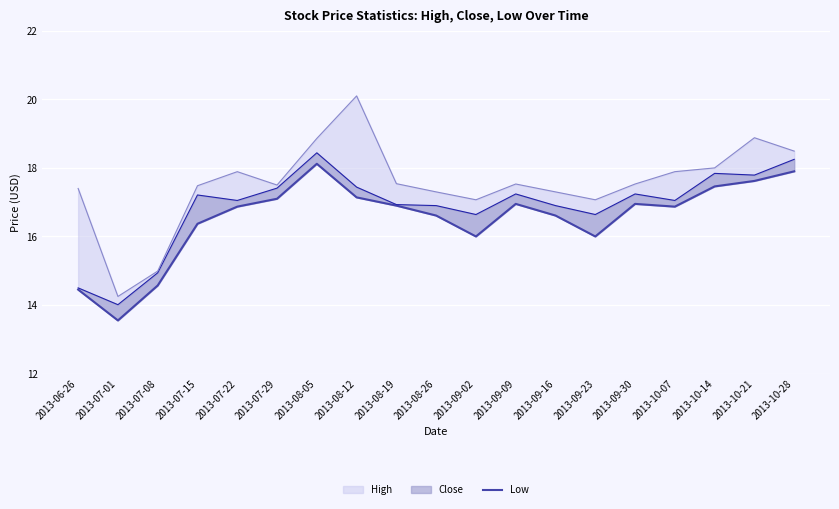

What is the sum of all values?

314.0